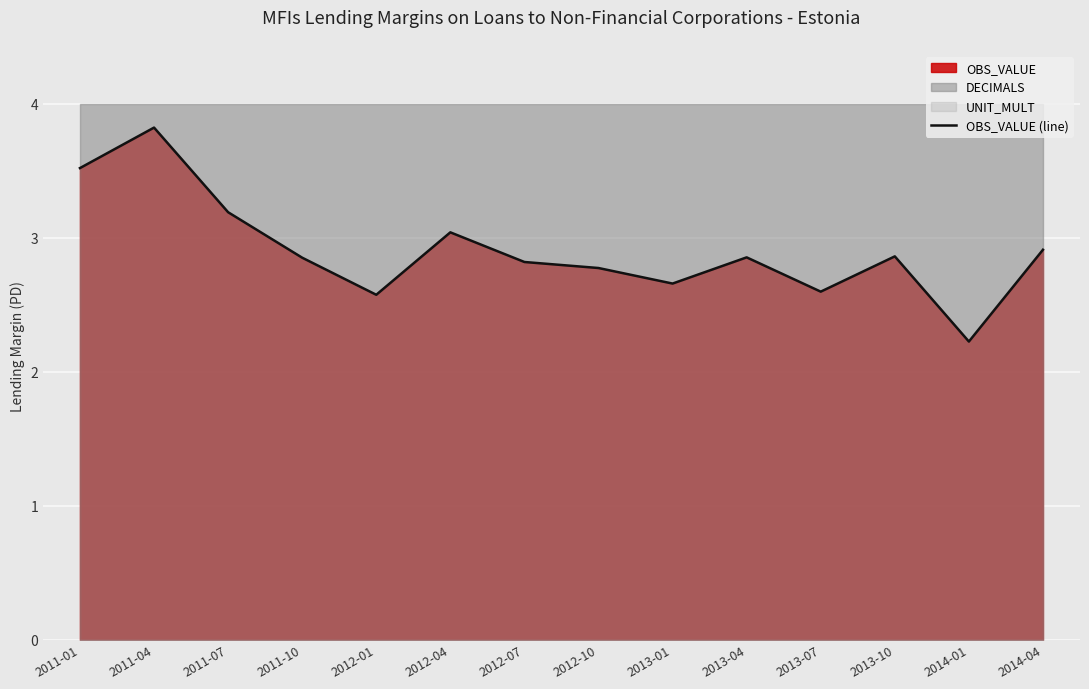

At which category does the chart reach its minimum across all series?

2014-01